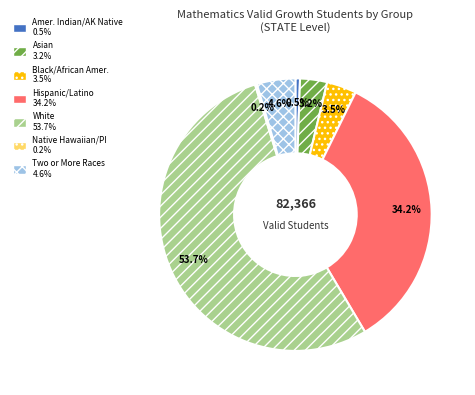

Does any single category account for the majority?

Yes